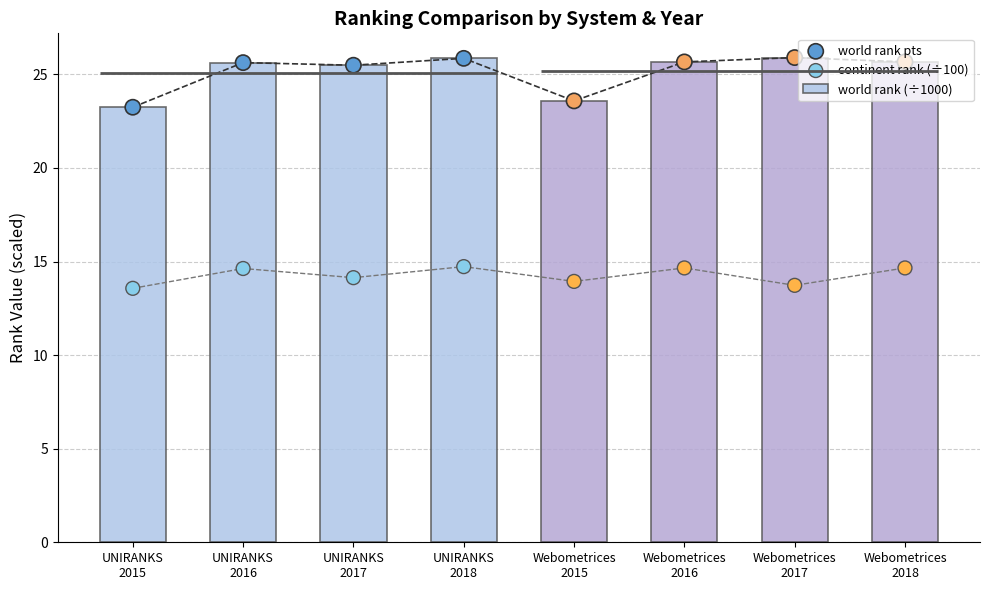

Which series has the widest spread of Y values?

world rank (÷1000)